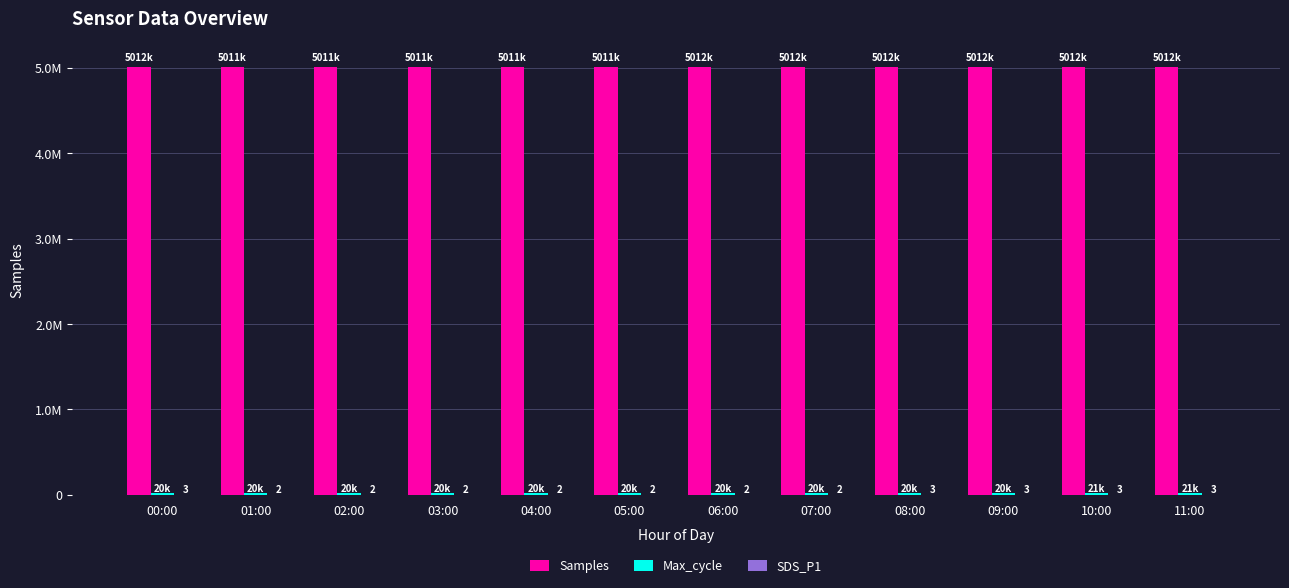

Does the chart contain stacked bars?

No